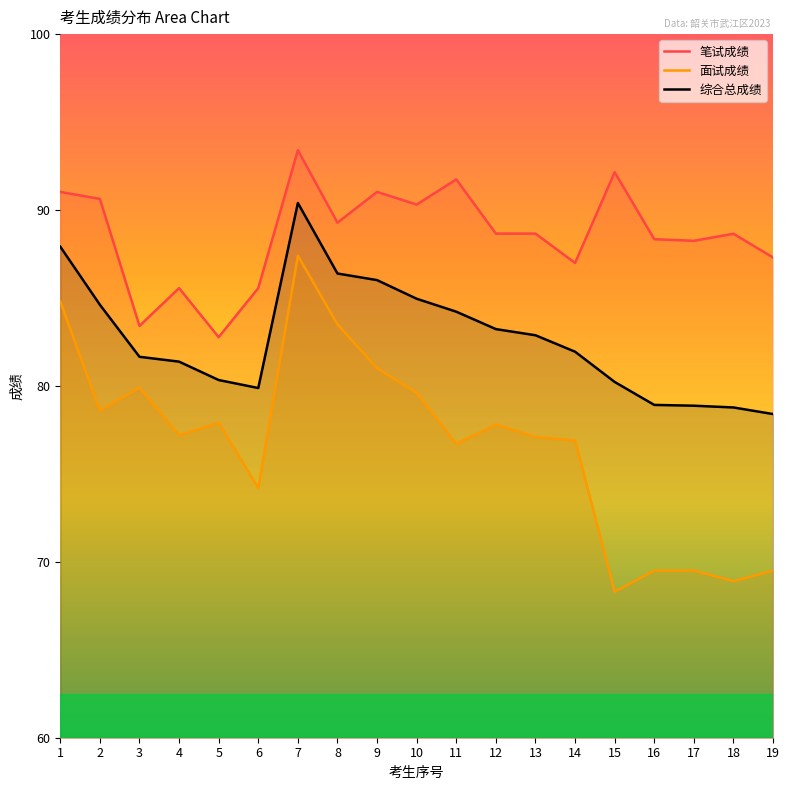

The 笔试成绩 series shows 87.0 at 14. True or false?

True